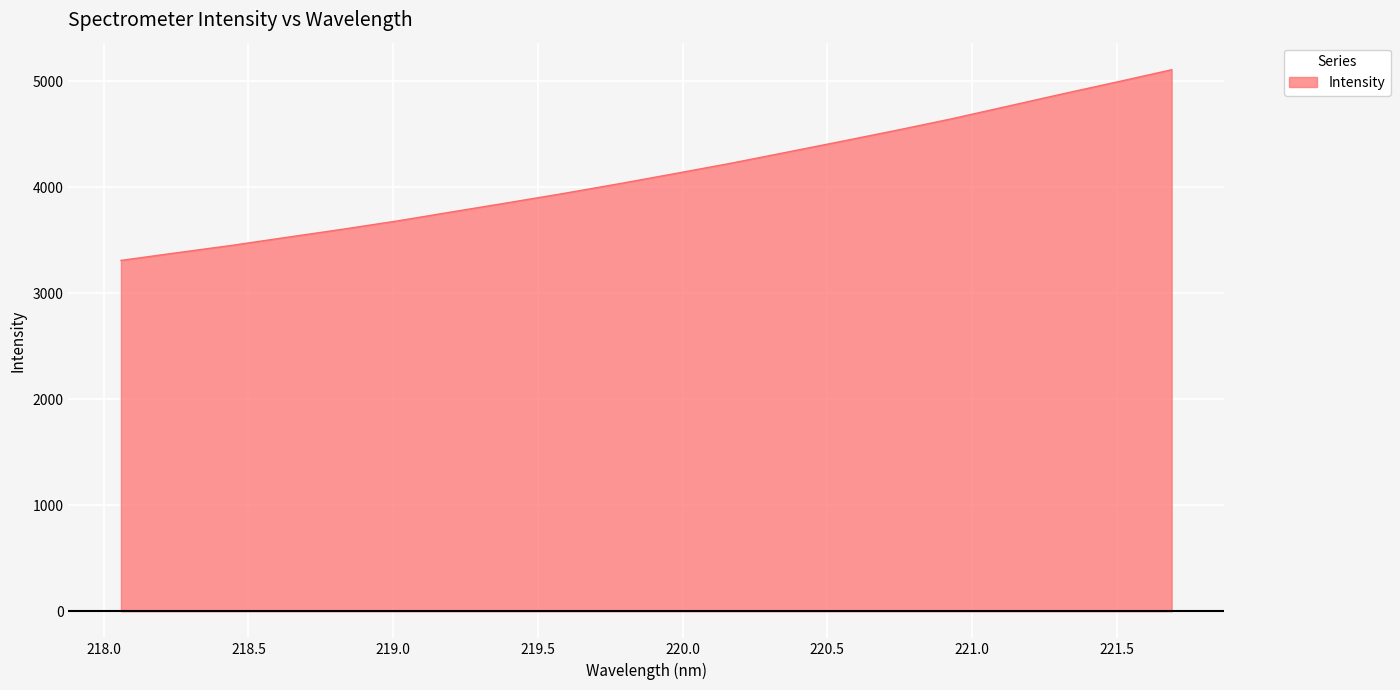

How many lines are shown in the chart?

1